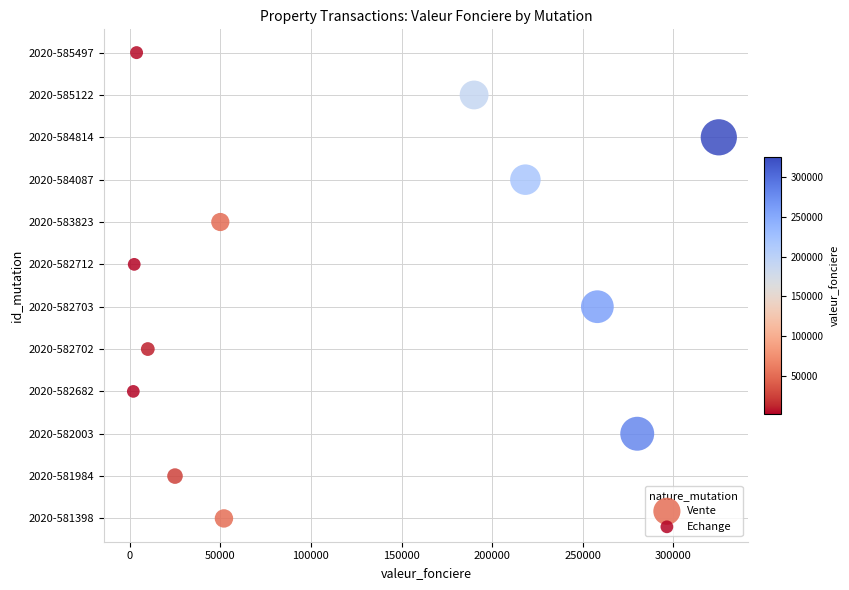

What are all the series names shown in the legend?

Vente, Echange